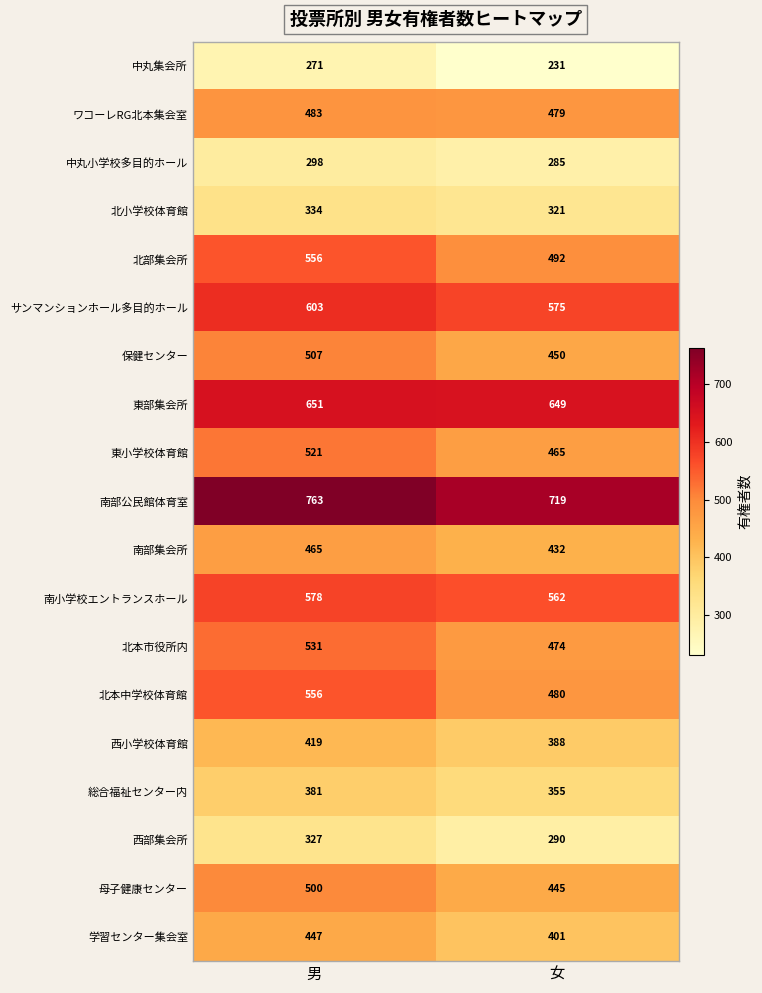

What is the sum of the サンマンションホール多目的ホール values at 男 and 女?

1178